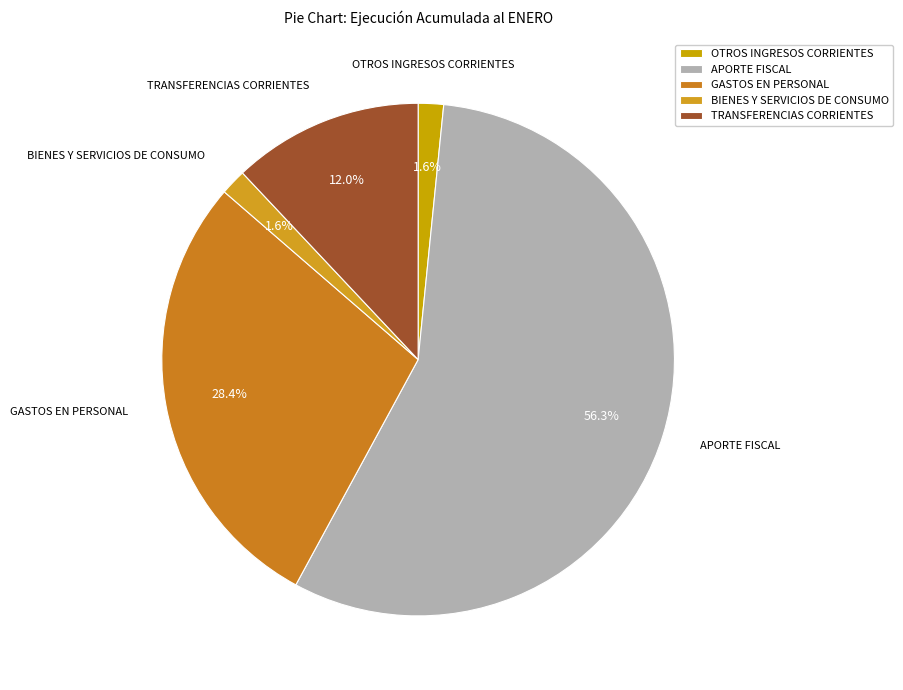

Which slice is the largest?

APORTE FISCAL